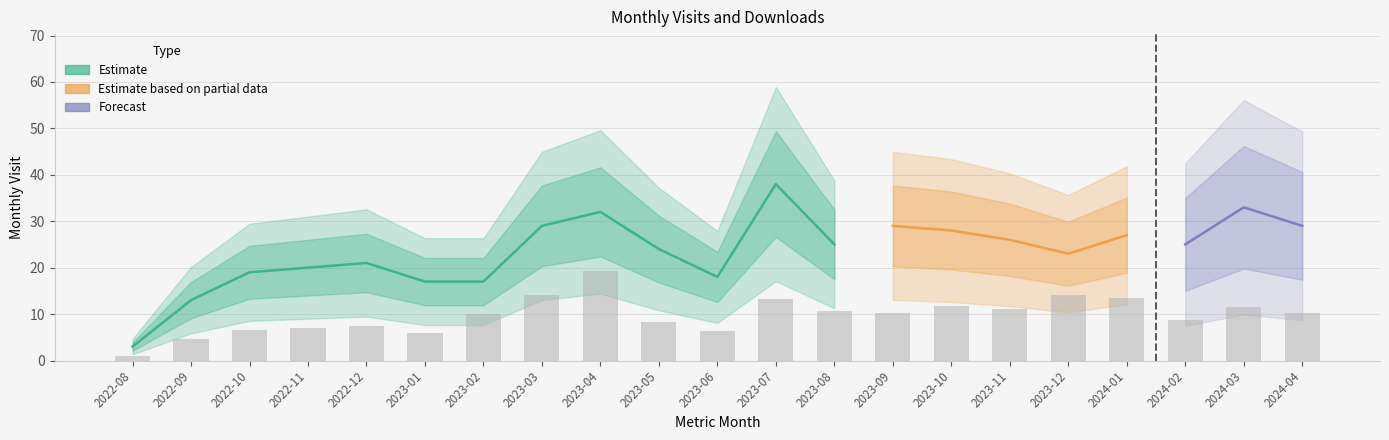

What is the label of the 10th bar from the left?

2023-05